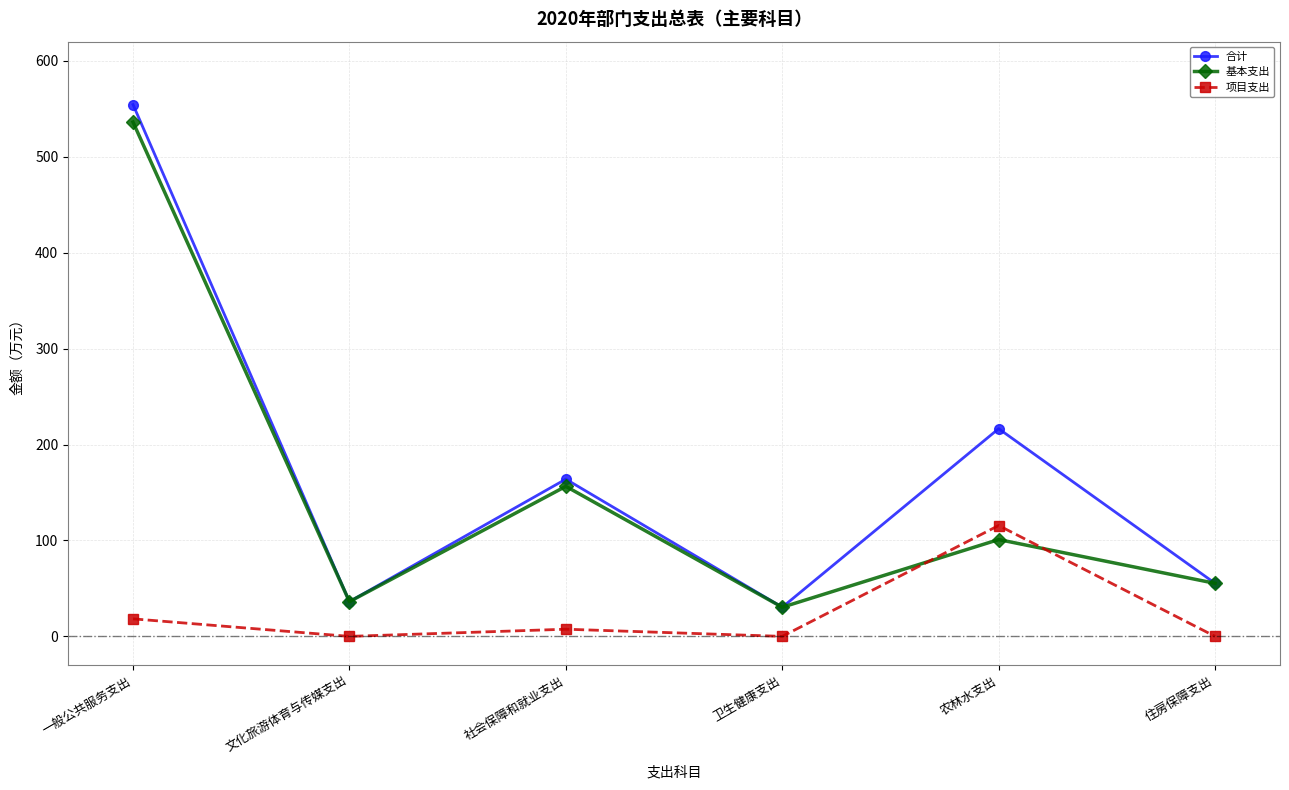

What is the difference between the second highest and minimum values in the 基本支出 series?

126.0